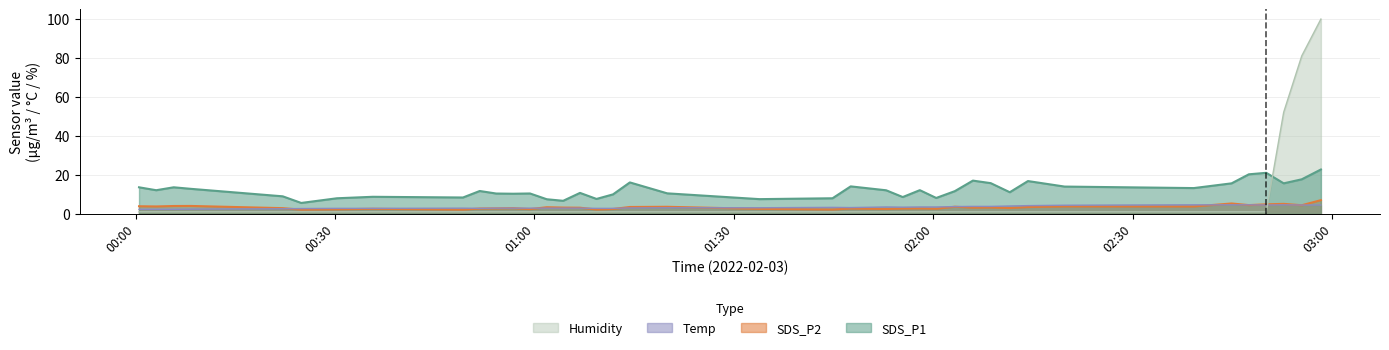

What is the maximum value shown in the chart?

99.9